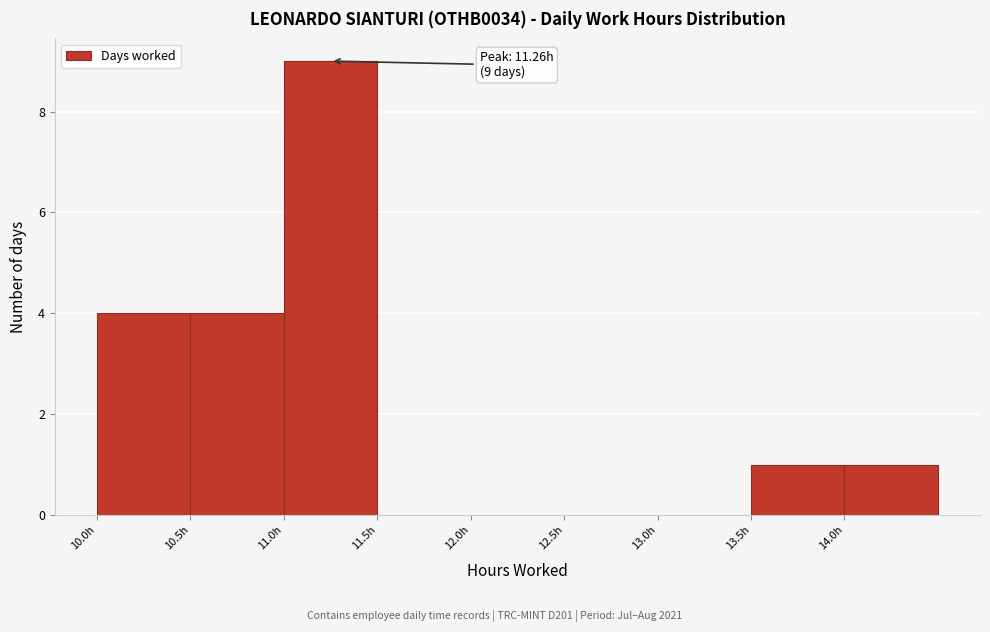

Which range on the x-axis has the tallest bar?

11.01 to 11.51